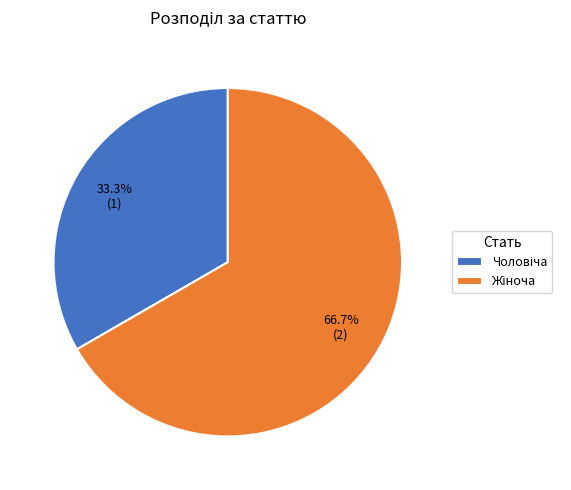

How many slices are in this pie chart?

2